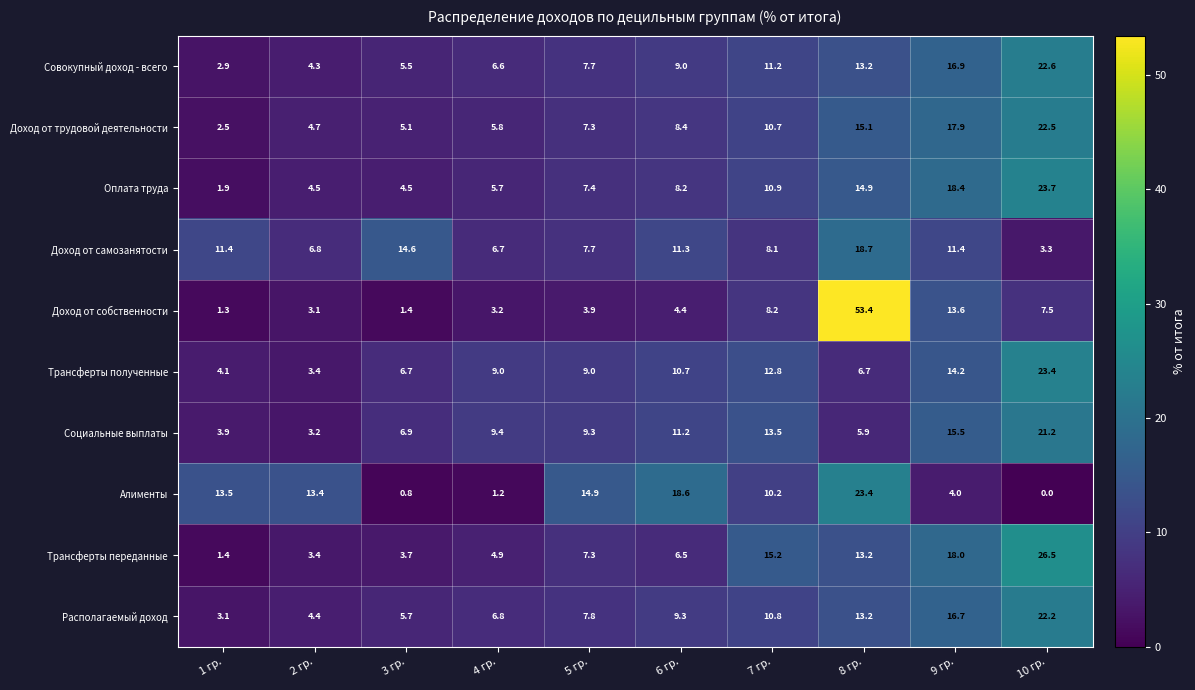

How many distinct data groups are displayed?

10